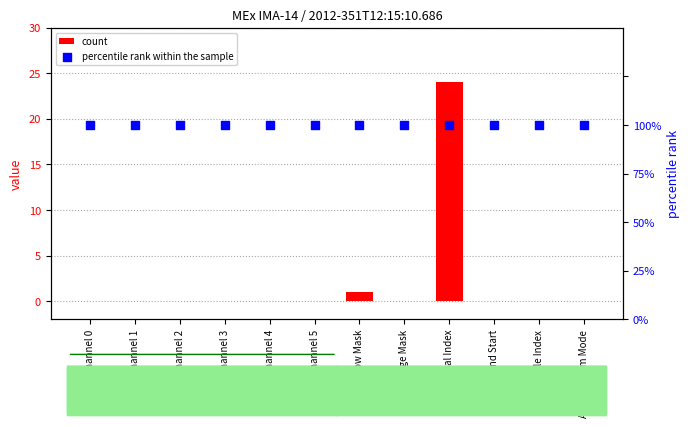

Which series reaches the maximum Y coordinate?

count